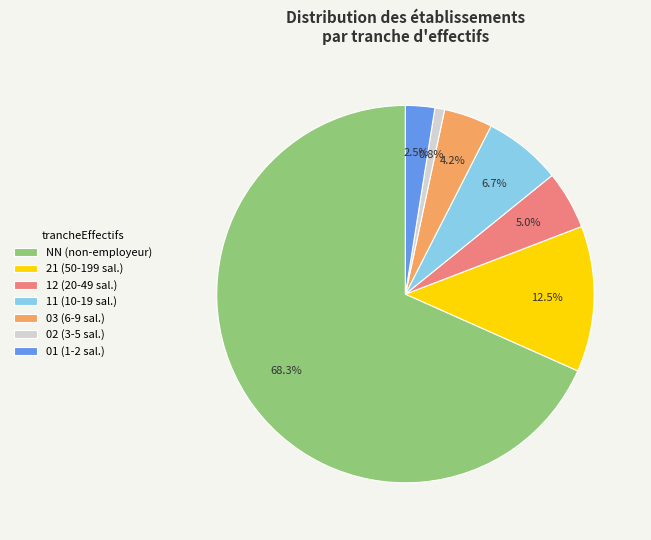

Which has a higher value, 21 (50-199 sal.) or 12 (20-49 sal.)?

21 (50-199 sal.)